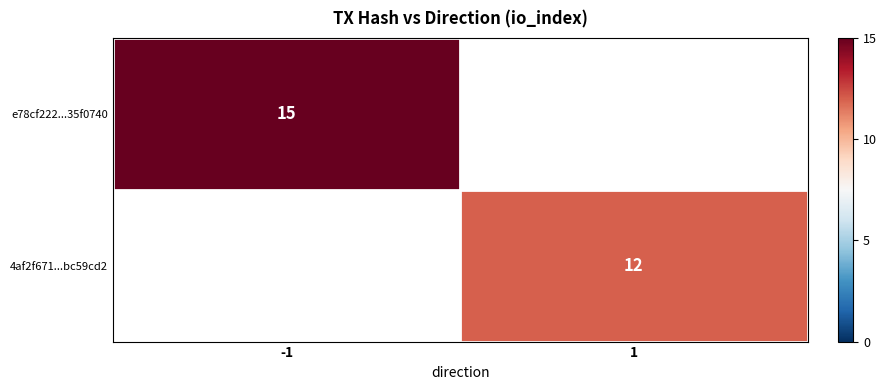

The value of e78cf222...35f0740 at -1 is 15. True or false?

True